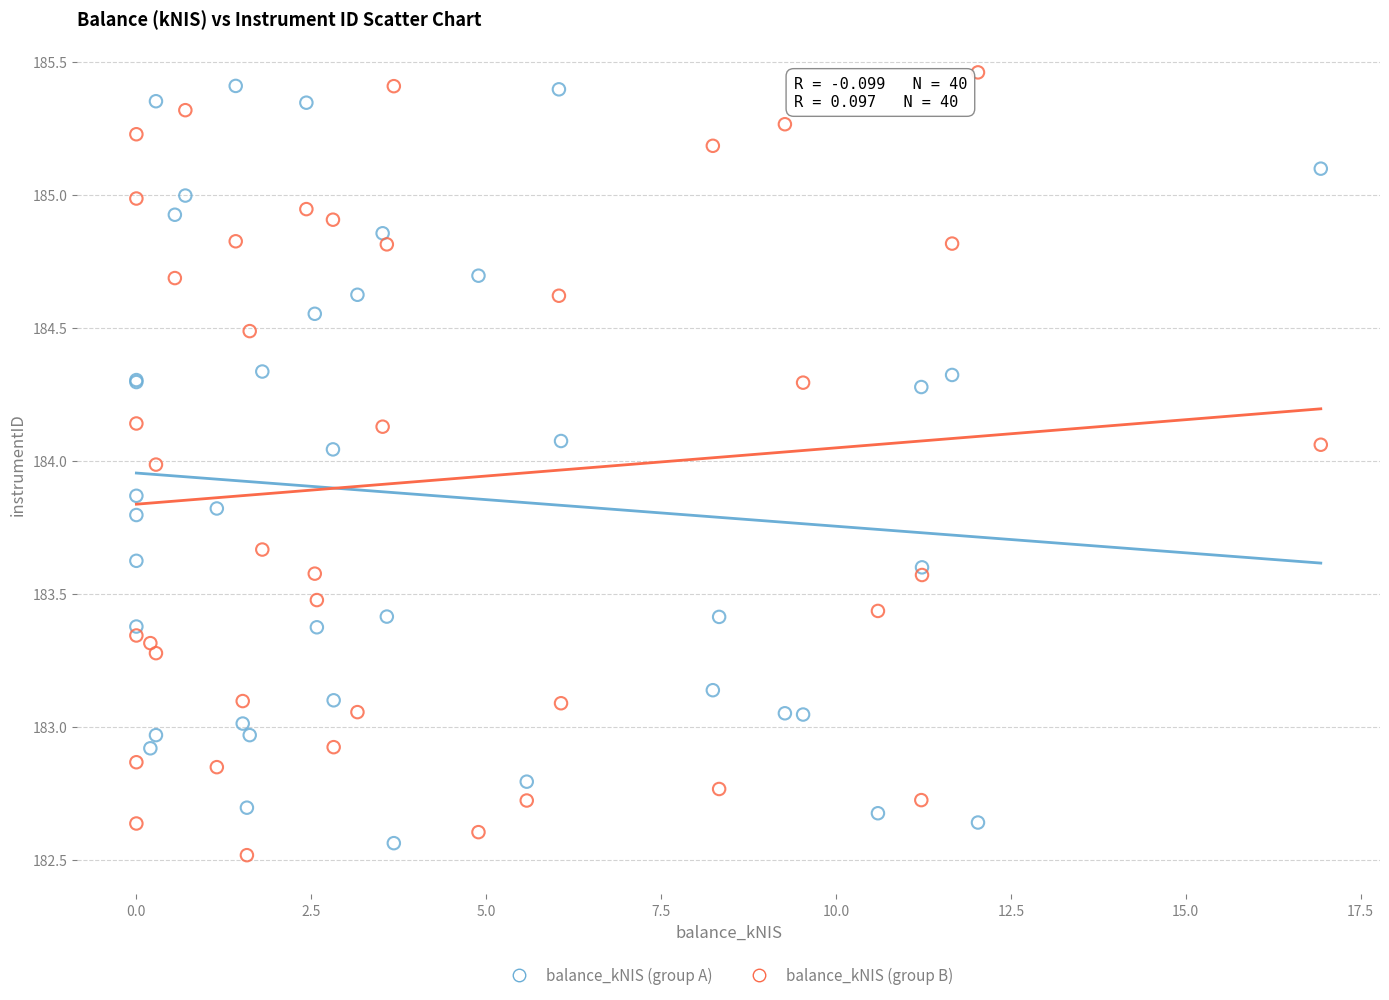

What are all the series names shown in the legend?

balance_kNIS (group A), balance_kNIS (group B)